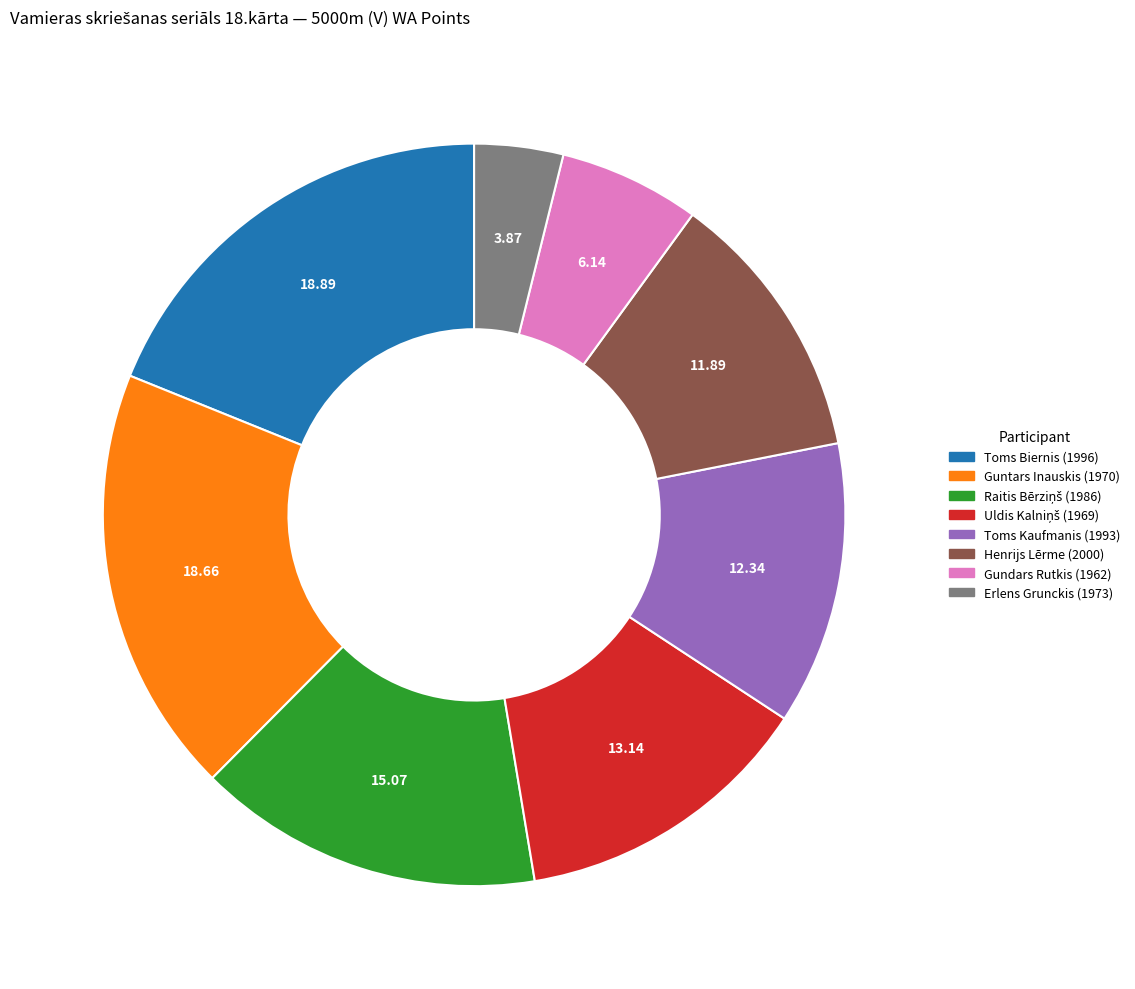

Is there any slice that represents more than half of the pie?

No